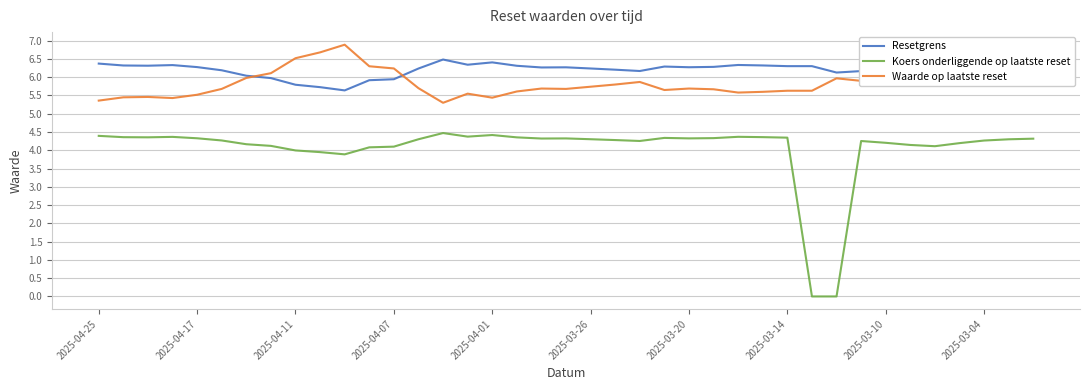

True or false: Resetgrens and Waarde op laatste reset intersect in this chart.

True